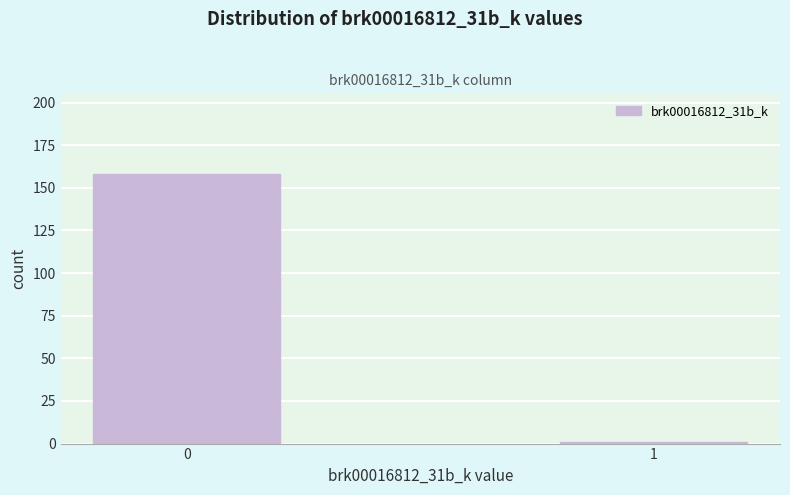

Reading left to right, list all the values displayed in this chart.

158	1